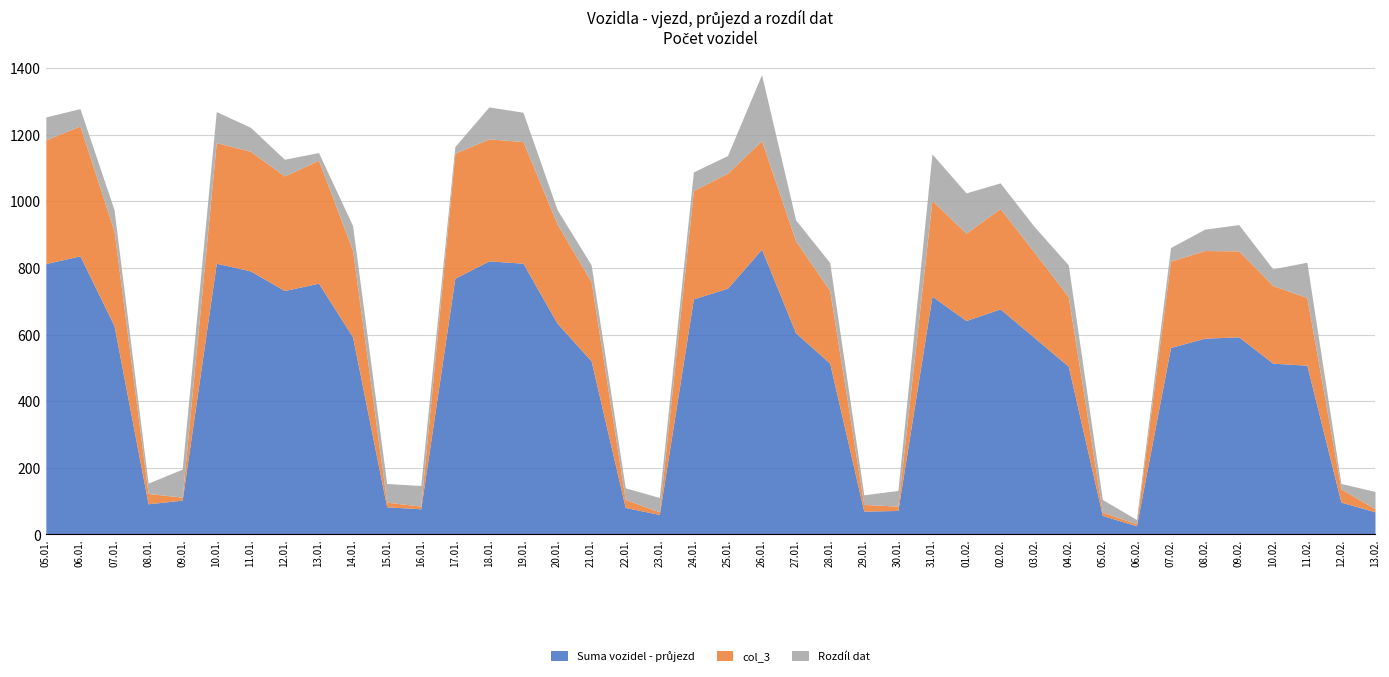

What is the label of the 26th point from the right?

19.01.